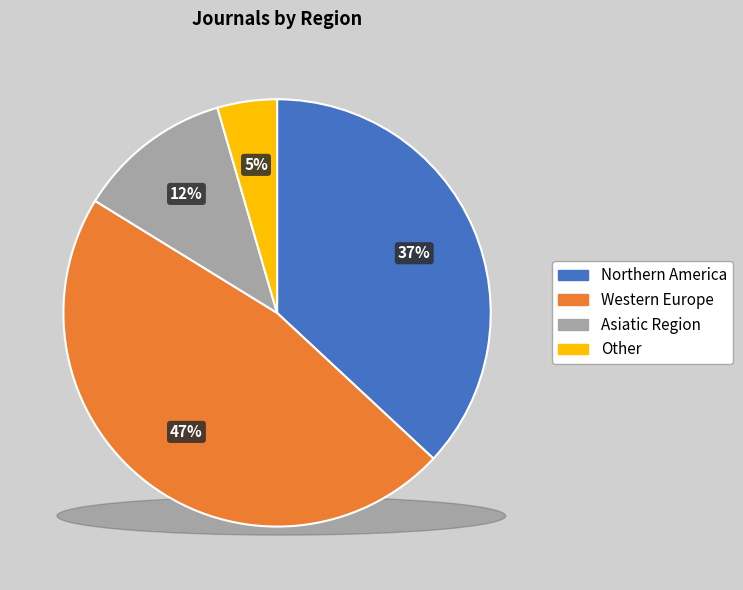

What percentage is the Western Europe slice, to the nearest percent?

47%